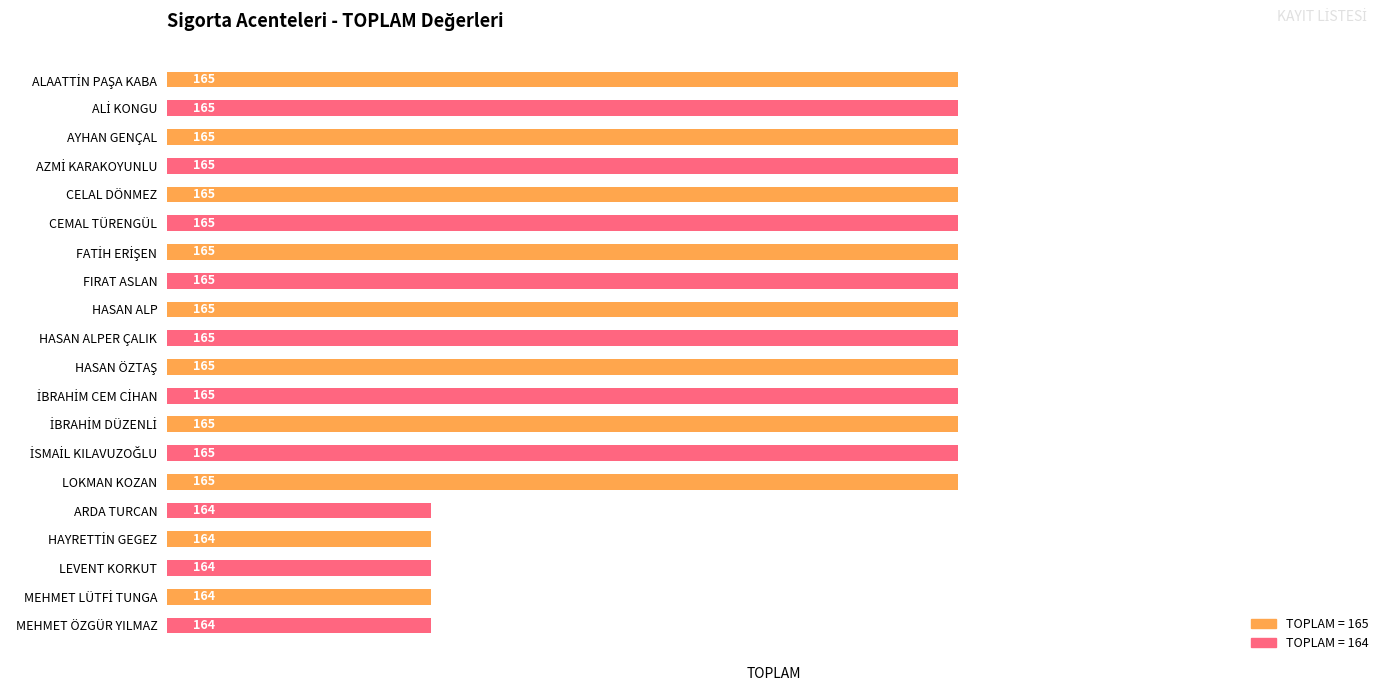

True or false: the data shows 105 at MEHMET ÖZGÜR YILMAZ.

False